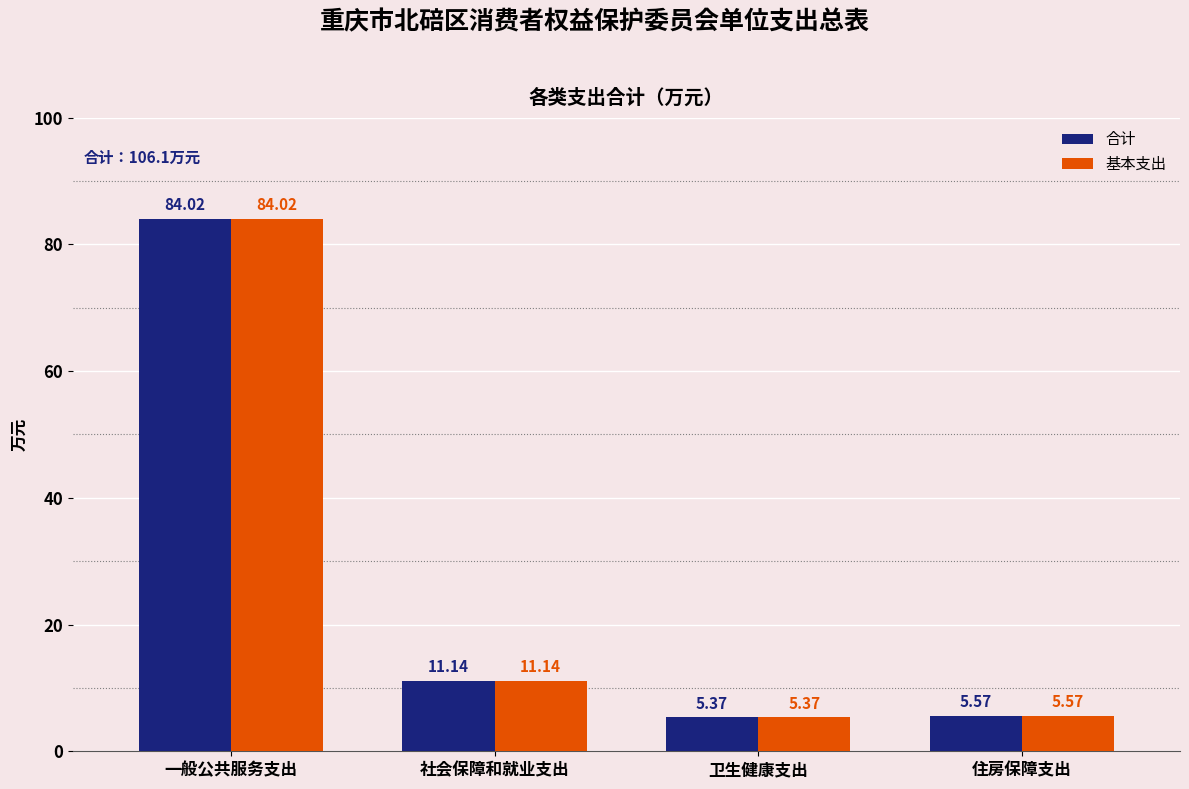

What is the label of the 1st bar from the right?

住房保障支出